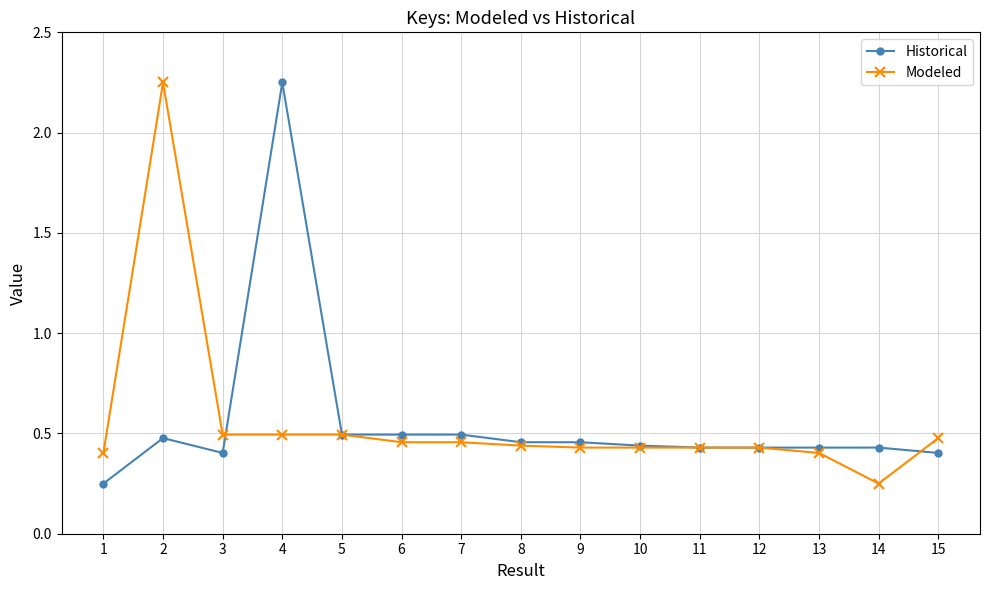

Rank the series at 14 from lowest to highest value.

Modeled, Historical